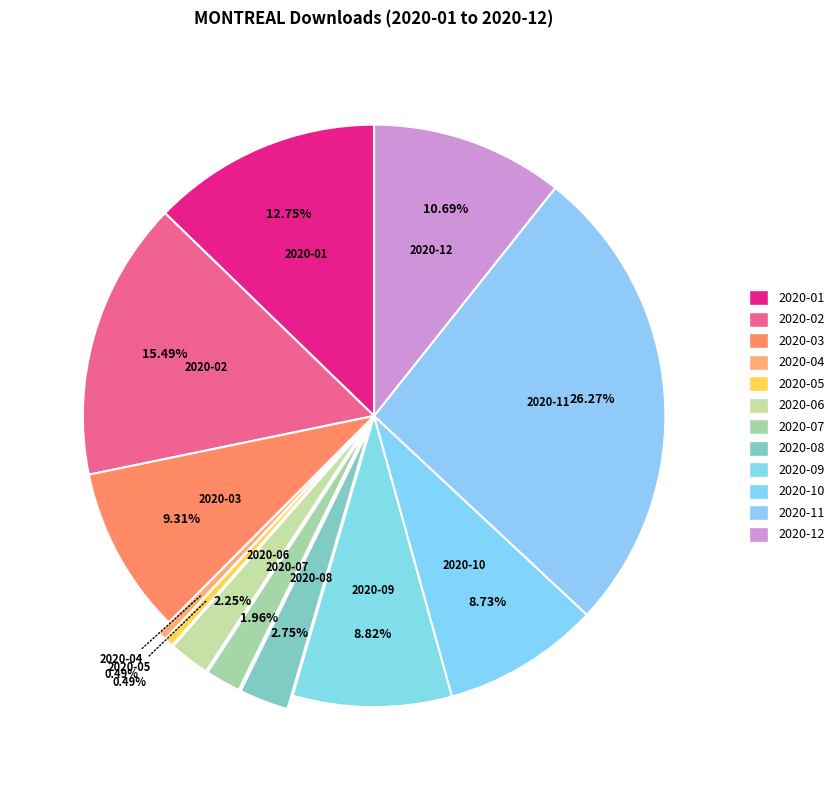

To the nearest percent, what portion does 2020-09 represent?

9%